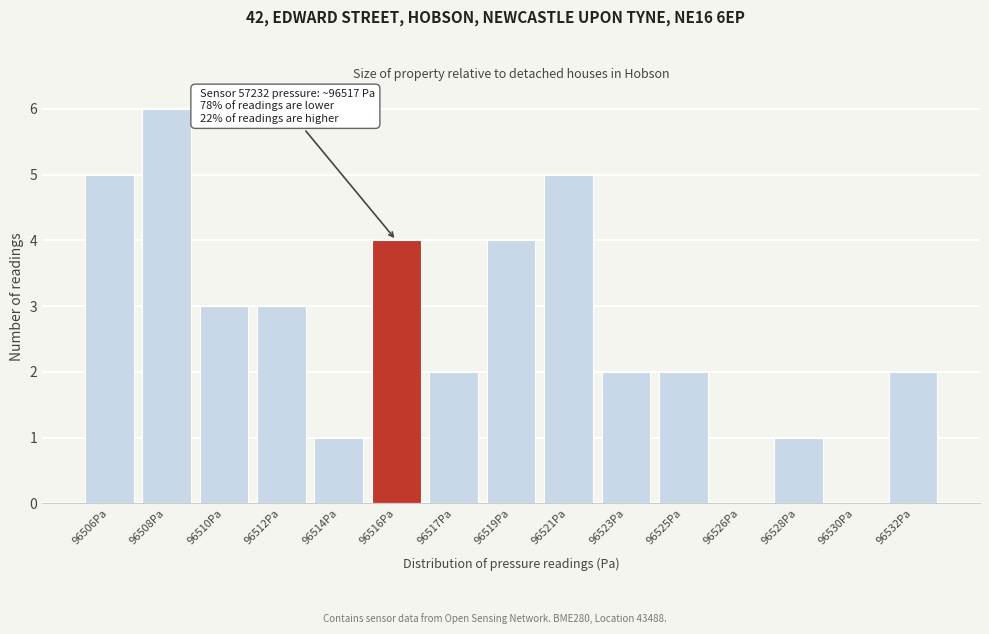

Reading left to right, what are all the values shown in this chart?

96506Pa=5	96508Pa=6	96510Pa=3	96512Pa=3	96514Pa=1	96516Pa=4	96517Pa=2	96519Pa=4	96521Pa=5	96523Pa=2	96525Pa=2	96526Pa=0	96528Pa=1	96530Pa=0	96532Pa=2